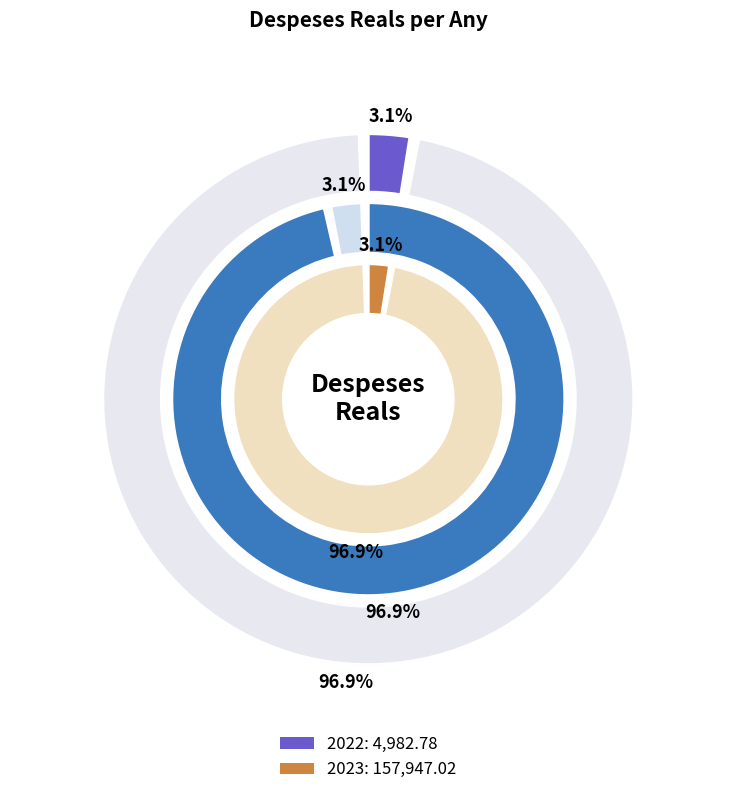

Is the sum of 2023 and 2022 greater than half?

Yes